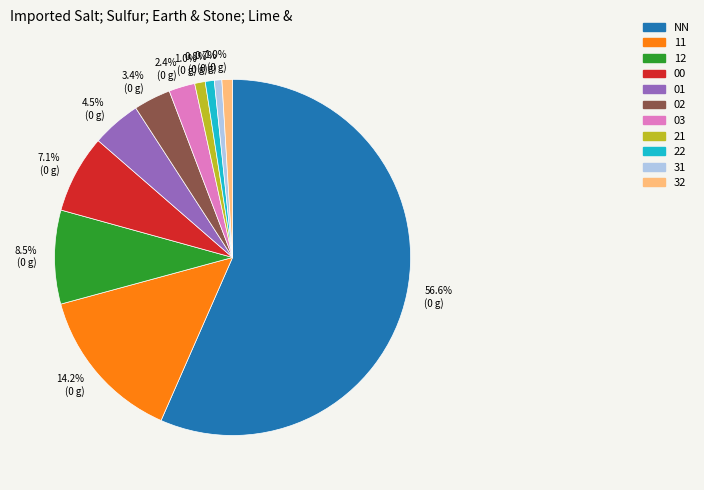

To the nearest percent, what portion does 03 represent?

2%